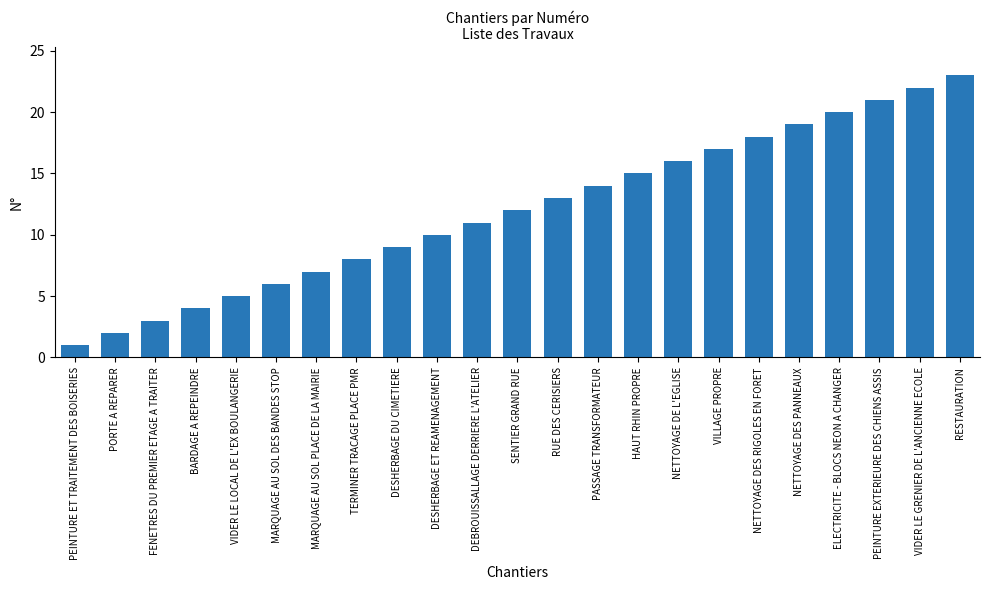

List the labels in order of value, smallest first.

PEINTURE ET TRAITEMENT DES BOISERIES, PORTE A REPARER, FENETRES DU PREMIER ETAGE A TRAITER, BARDAGE A REPEINDRE, VIDER LE LOCAL DE L'EX BOULANGERIE, MARQUAGE AU SOL DES BANDES STOP, MARQUAGE AU SOL PLACE DE LA MAIRIE, TERMINER TRACAGE PLACE PMR, DESHERBAGE DU CIMETIERE, DESHERBAGE ET REAMENAGEMENT, DEBROUISSALLAGE DERRIERE L'ATELIER, SENTIER GRAND RUE, RUE DES CERISIERS, PASSAGE TRANSFORMATEUR, HAUT RHIN PROPRE, NETTOYAGE DE L'EGLISE, VILLAGE PROPRE, NETTOYAGE DES RIGOLES EN FORET, NETTOYAGE DES PANNEAUX, ELECTRICITE - BLOCS NEON A CHANGER, PEINTURE EXTERIEURE DES CHIENS ASSIS, VIDER LE GRENIER DE L'ANCIENNE ECOLE, RESTAURATION